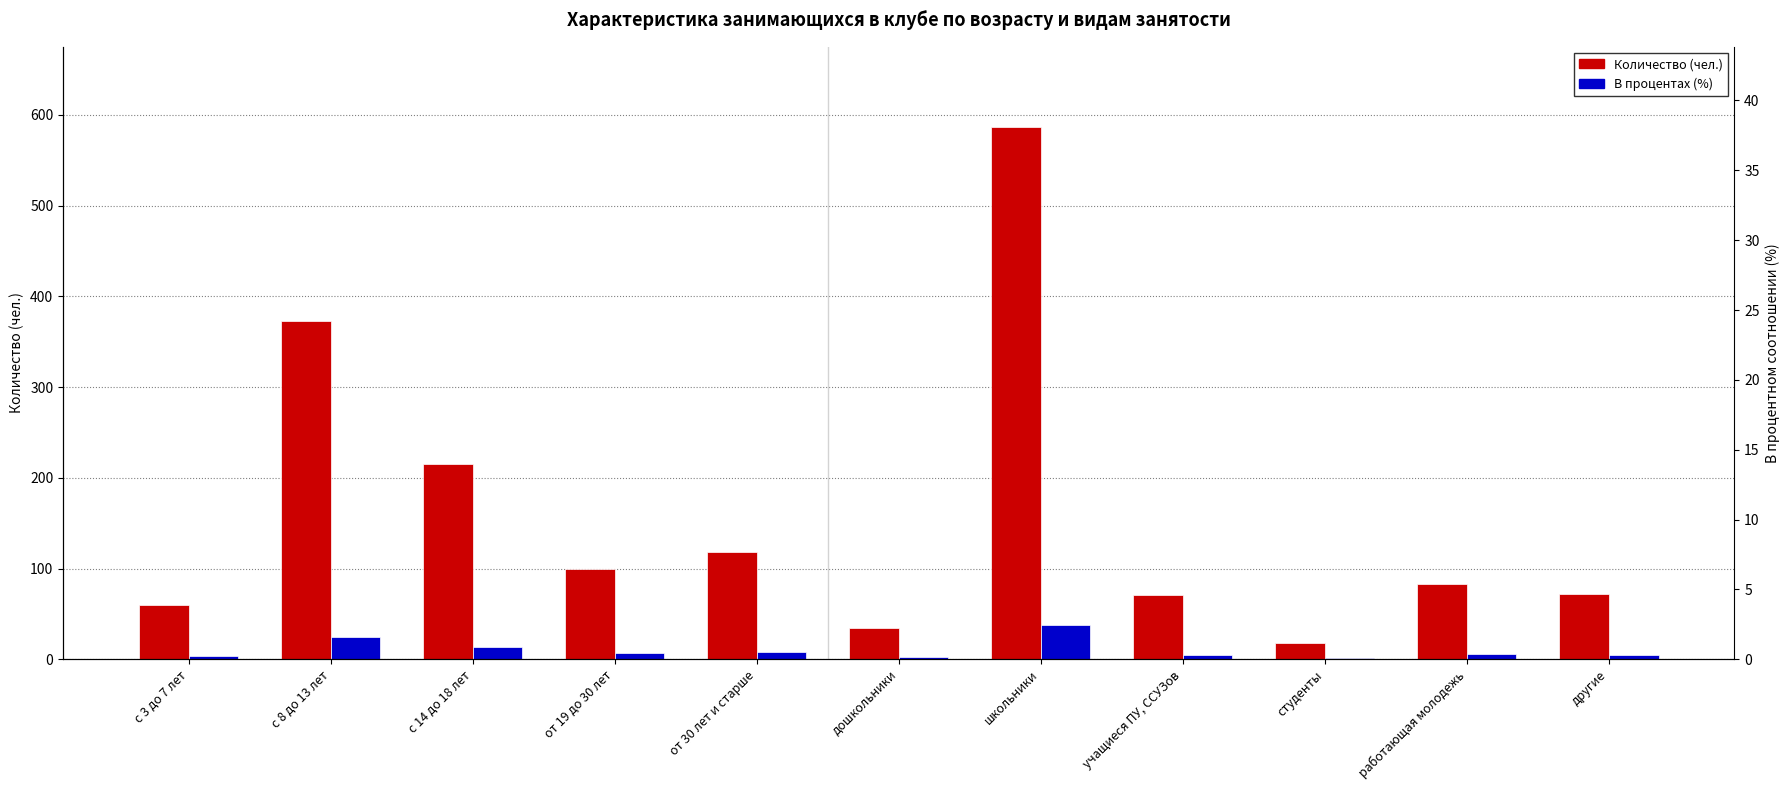

At how many categories does at least one series exceed 264?

2